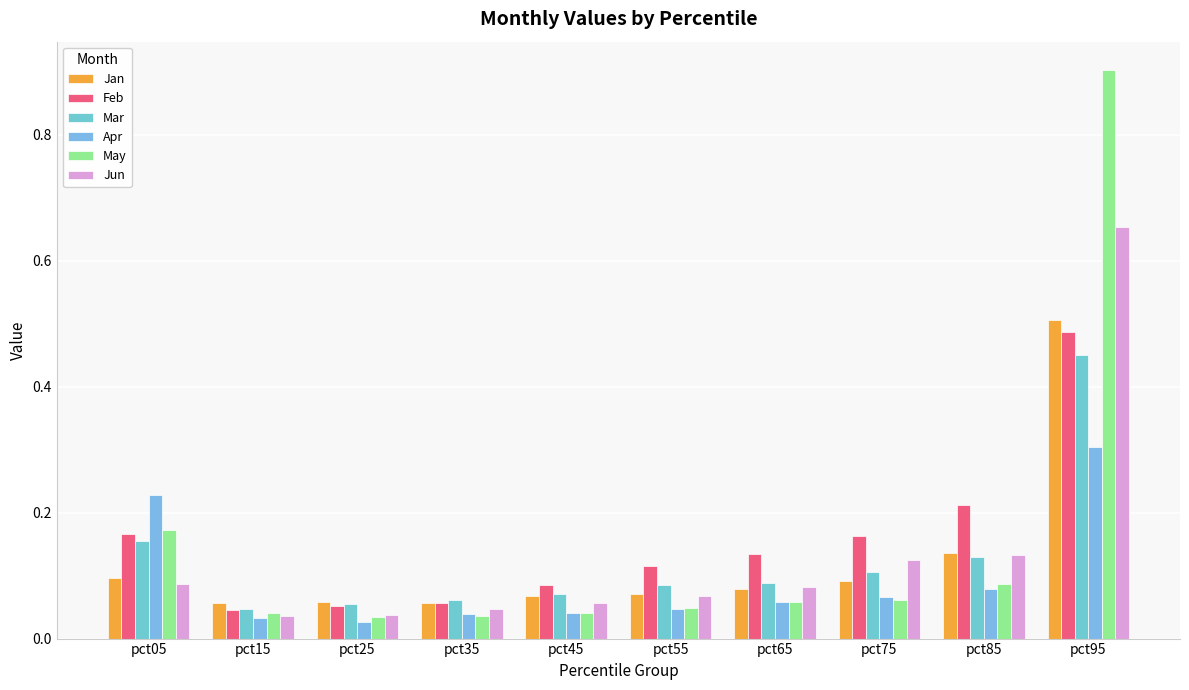

Does the chart contain stacked bars?

No